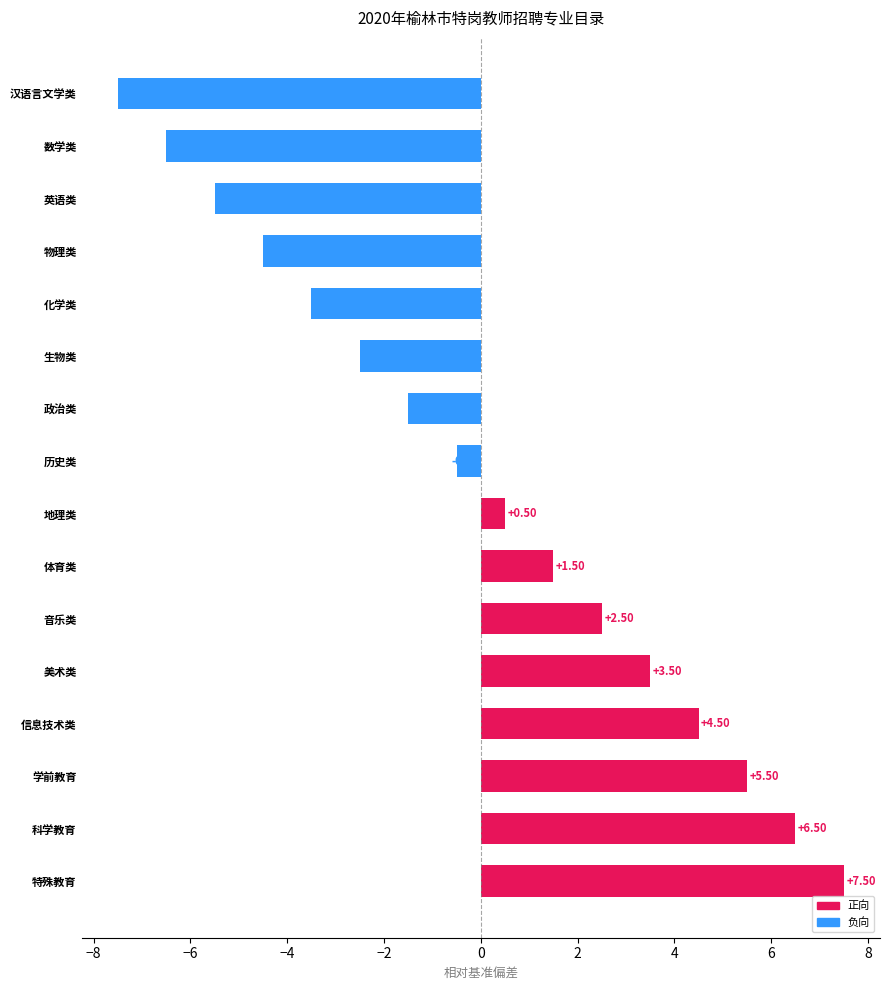

The value at 信息技术类 is 7.7. True or false?

False